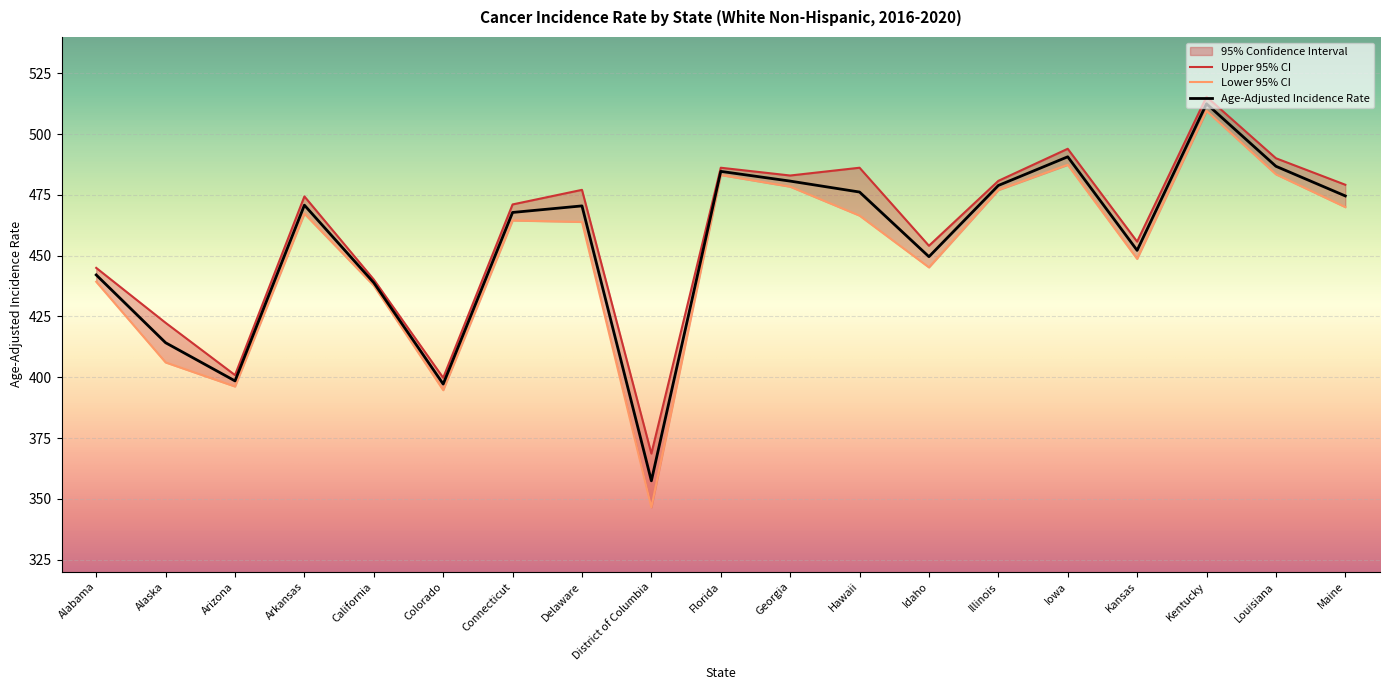

What is the value of the Upper 95% CI point at the 17th from the left?

515.4